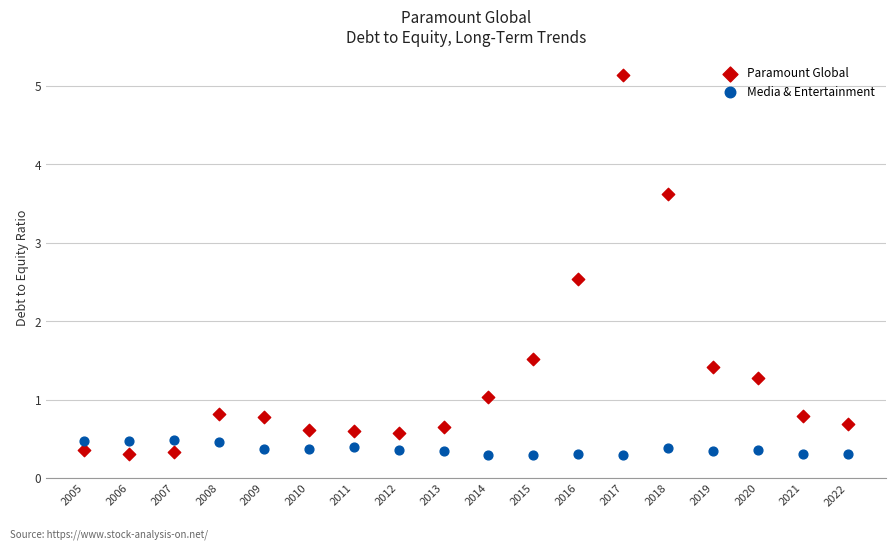

Which series reaches the maximum Y coordinate?

Paramount Global